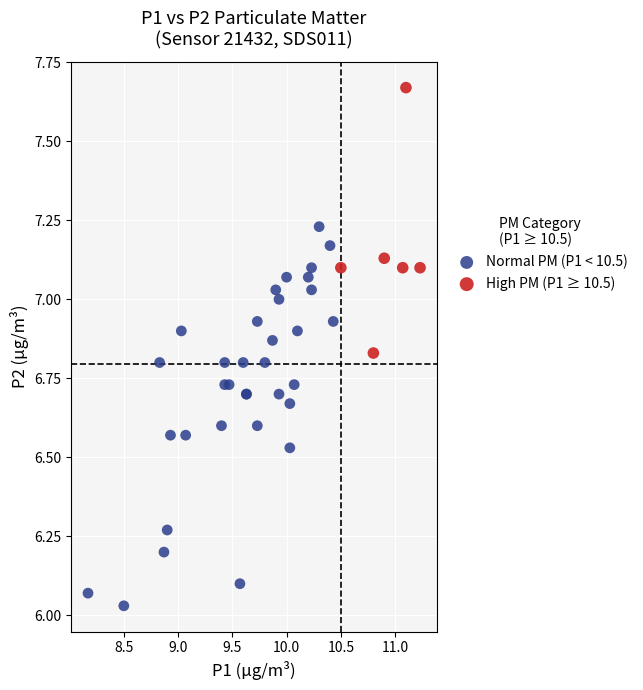

Which series reaches the minimum Y coordinate?

Normal PM (P1 < 10.5)